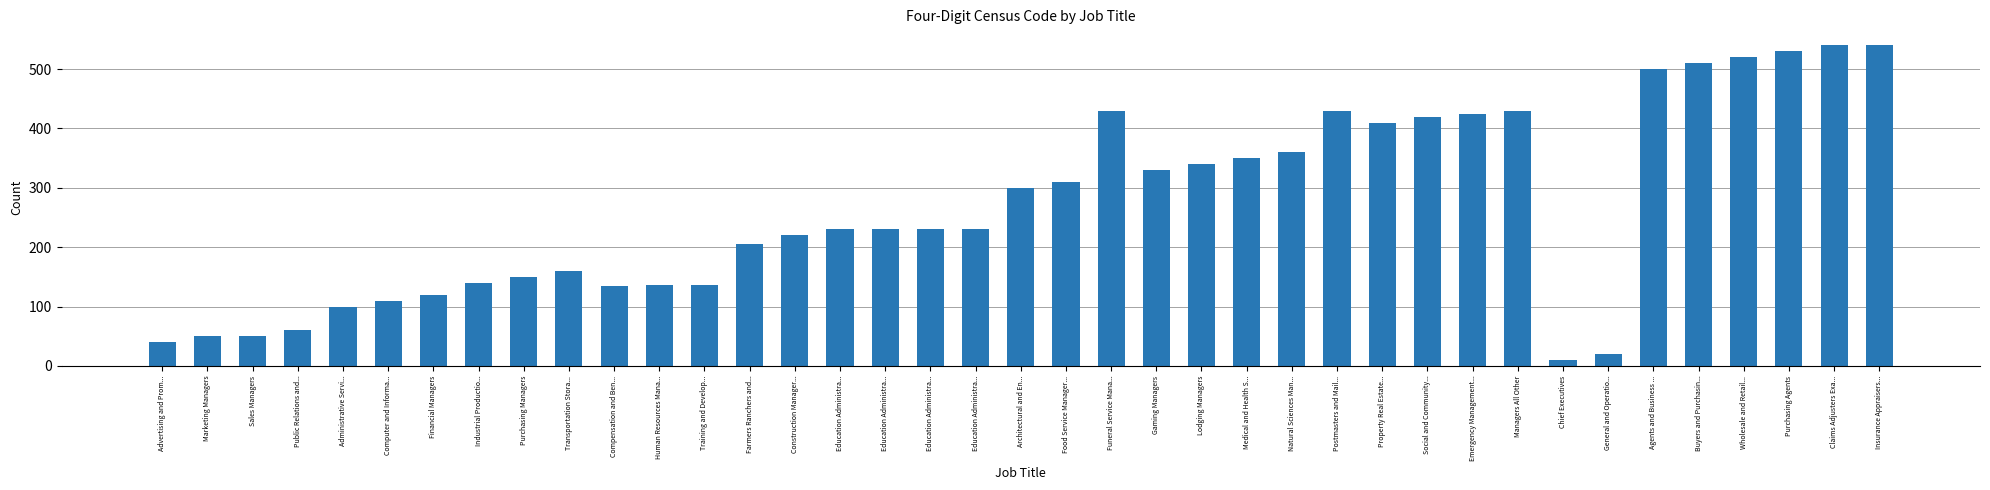

Count the number of categories in the chart.

39